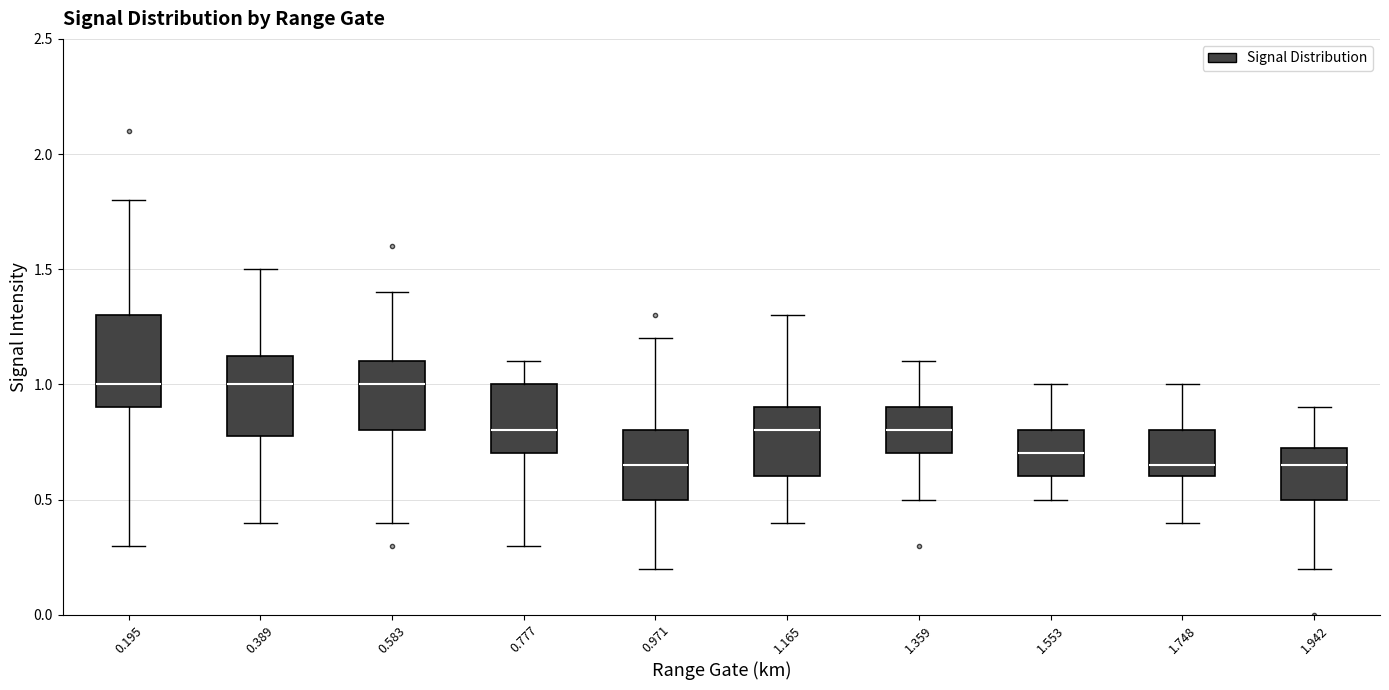

Reading left to right, transcribe this box plot: for each box, give where its median line is, the range the box spans, and where its two whiskers end, as read against the y-axis. The values are not printed on the chart, so give them approximately, as read against the axis.

0.195: median 1.00, box 0.90 to 1.30, whiskers 0.30 to 1.80
0.389: median 1.00, box 0.80 to 1.15, whiskers 0.40 to 1.50
0.583: median 1.00, box 0.80 to 1.10, whiskers 0.40 to 1.40
0.777: median 0.80, box 0.70 to 1.00, whiskers 0.30 to 1.10
0.971: median 0.65, box 0.50 to 0.80, whiskers 0.20 to 1.20
1.165: median 0.80, box 0.60 to 0.90, whiskers 0.40 to 1.30
1.359: median 0.80, box 0.70 to 0.90, whiskers 0.50 to 1.10
1.553: median 0.70, box 0.60 to 0.80, whiskers 0.50 to 1.00
1.748: median 0.65, box 0.60 to 0.80, whiskers 0.40 to 1.00
1.942: median 0.65, box 0.50 to 0.75, whiskers 0.20 to 0.90